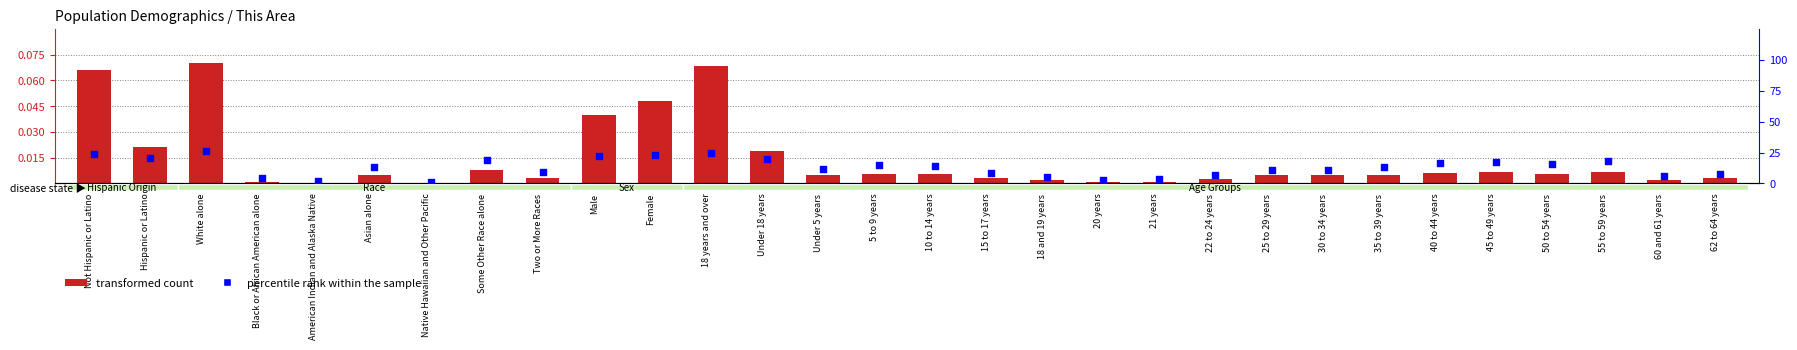

Which series contains the highest Y value?

percentile rank within the sample